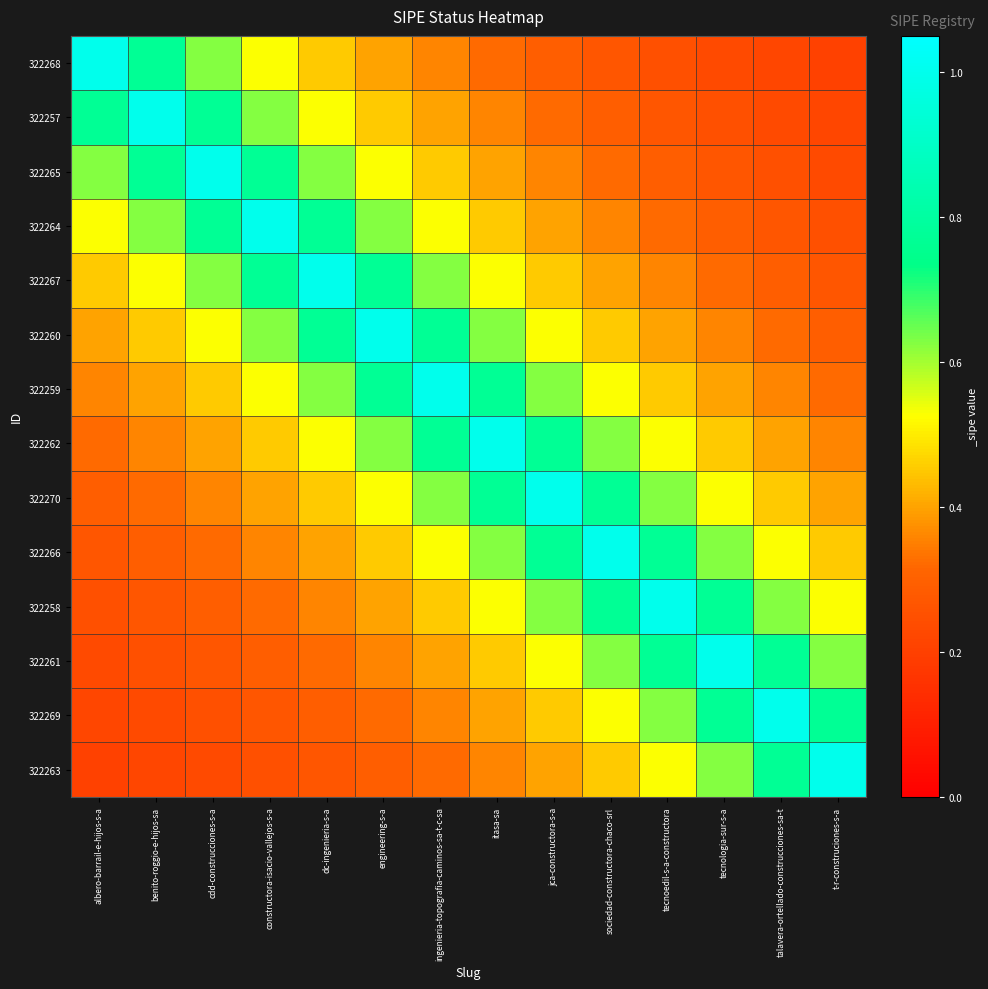

List the series in order of their peak value, highest first.

322268, 322257, 322265, 322264, 322267, 322260, 322259, 322262, 322270, 322266, 322258, 322261, 322269, 322263